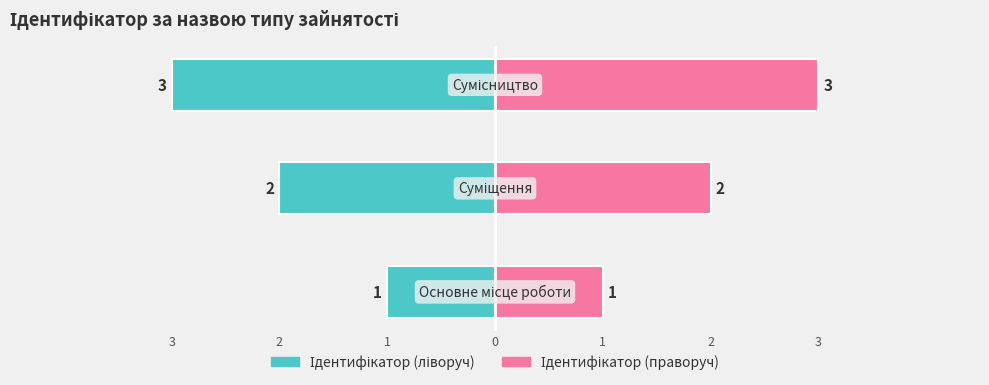

At how many categories does at least one series exceed 0?

3